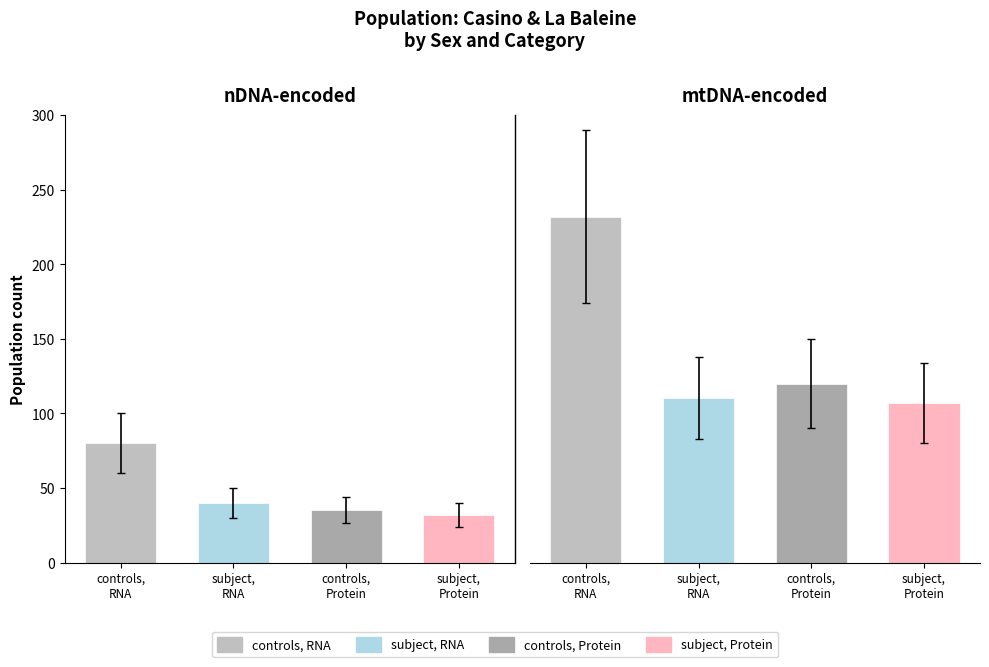

Reading left to right, extract all data points from this chart.

controls, RNA: 0=80	1=232
subject, RNA: 0=40	1=110
controls, Protein: 0=35	1=120
subject, Protein: 0=32	1=107